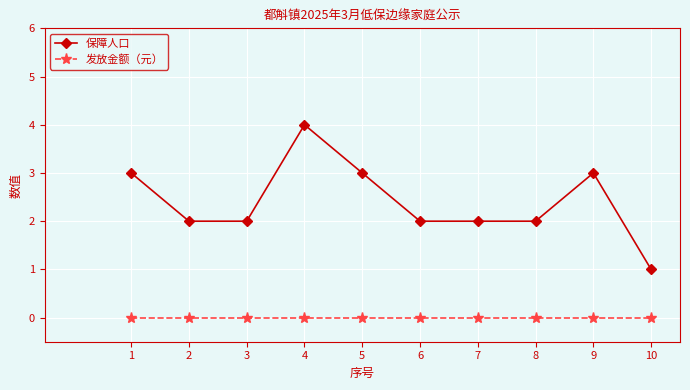

Does the chart display data point markers on the line(s)?

Yes